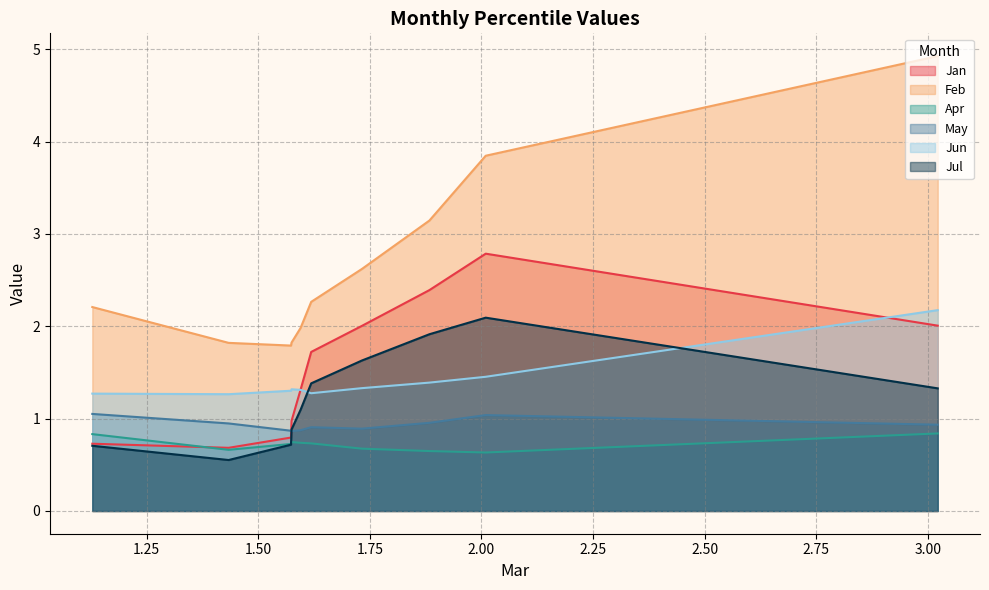

Which series has the largest total across all categories?

Feb